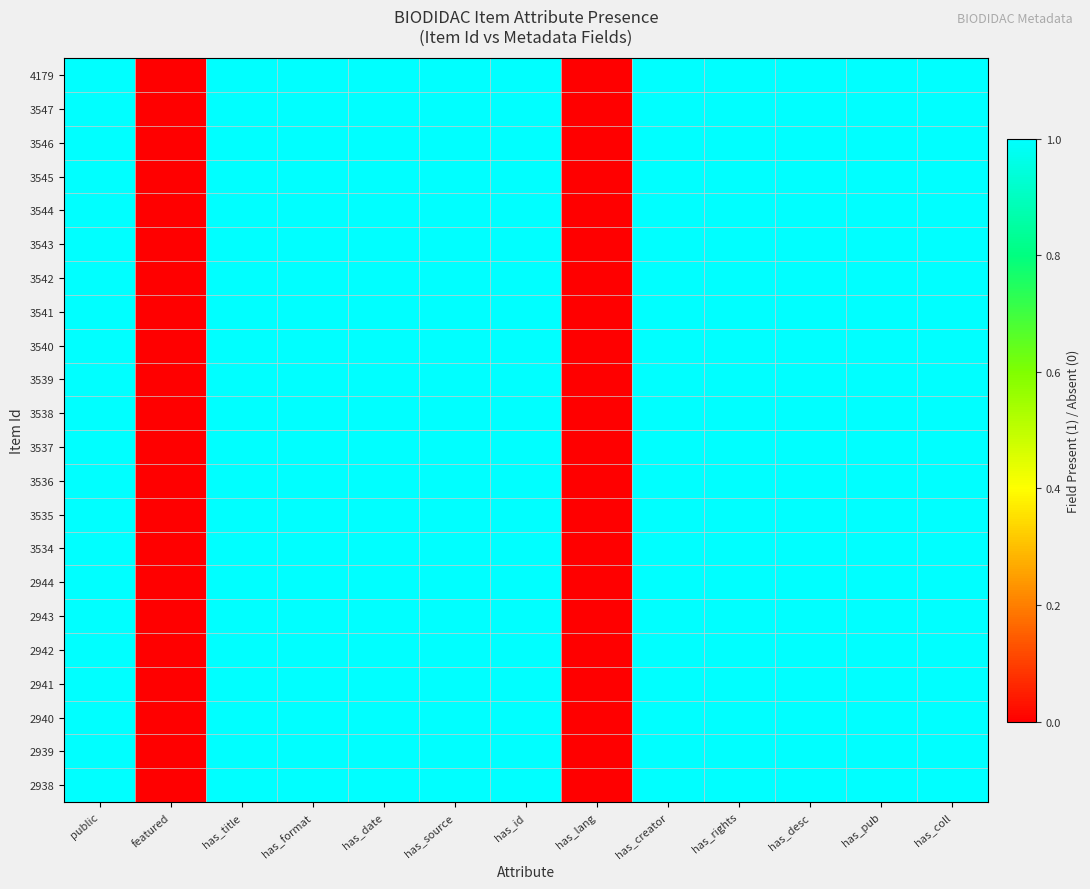

How many categories are shown in the chart?

13